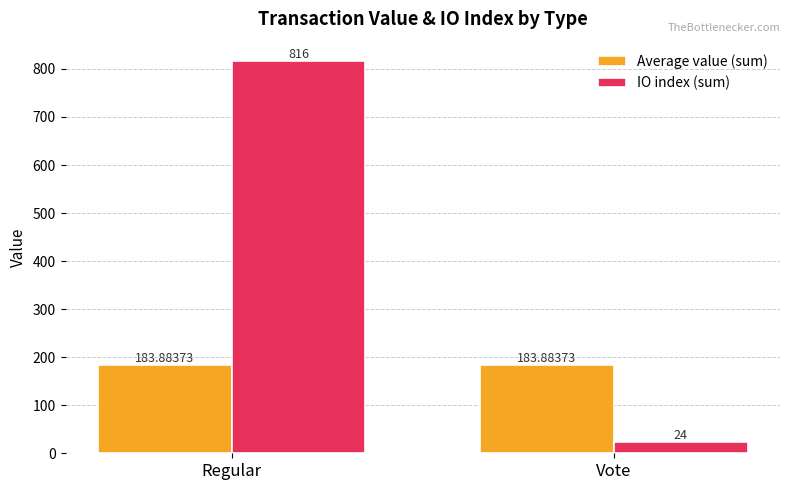

List the series in order of their overall mean, lowest first.

Average value (sum), IO index (sum)